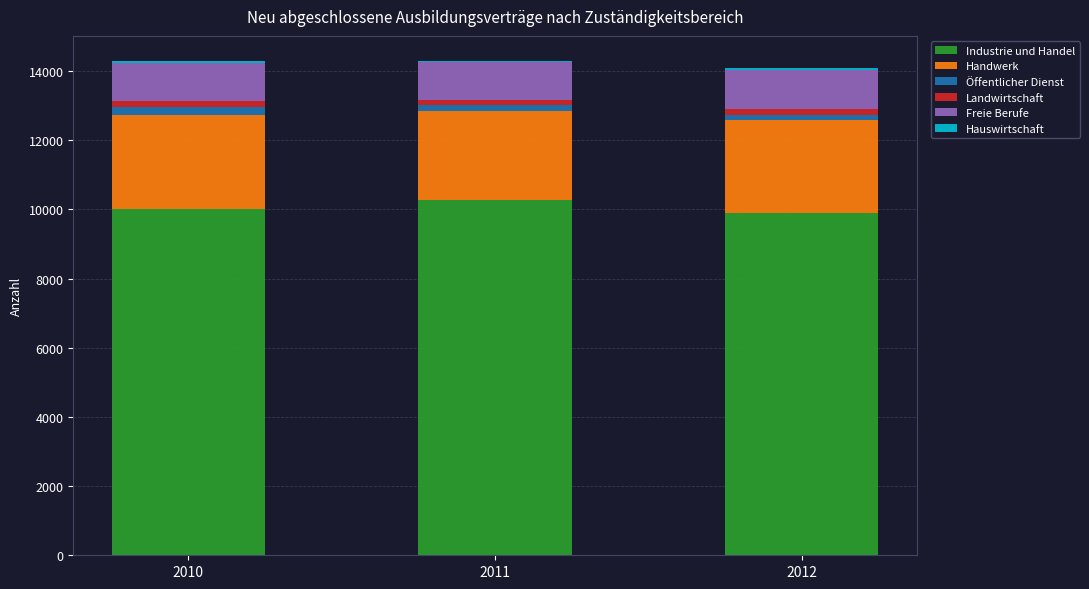

The value of Industrie und Handel at 2012 is 5486. True or false?

False